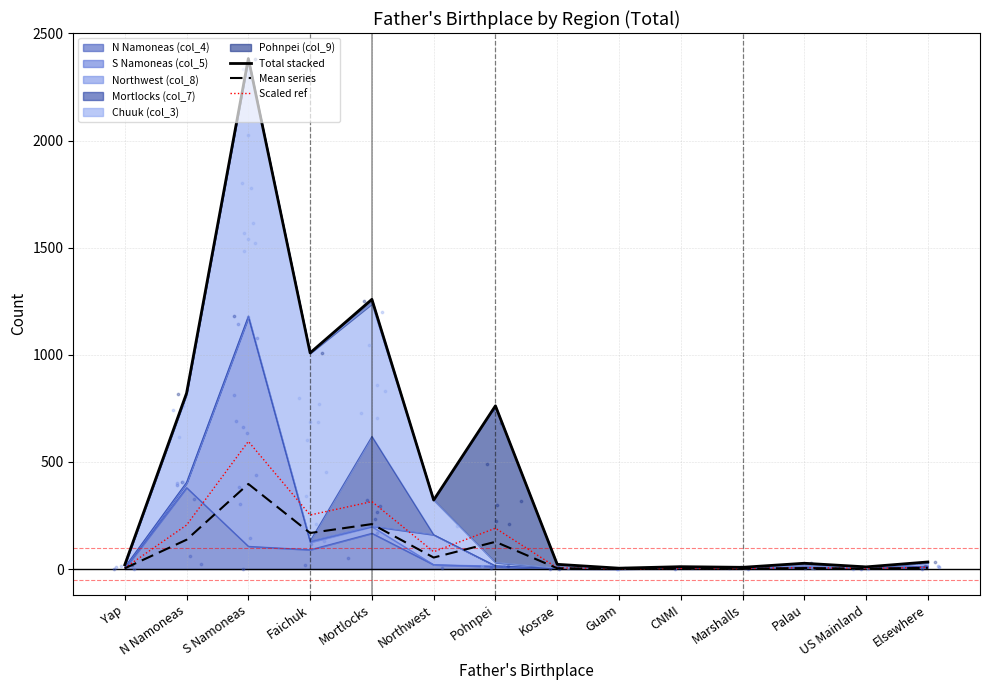

Which series has the largest total across all categories?

Total stacked